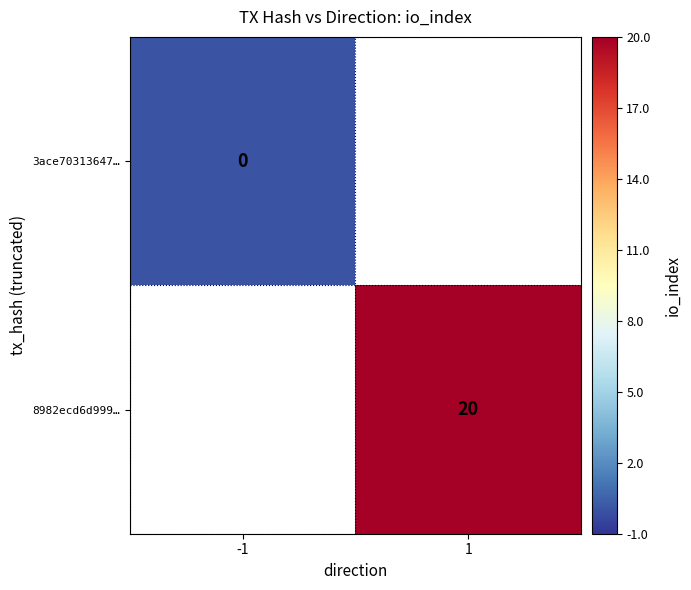

Is the value of 3ace70313647… at -1 greater than the value of 8982ecd6d999… at 1?

No